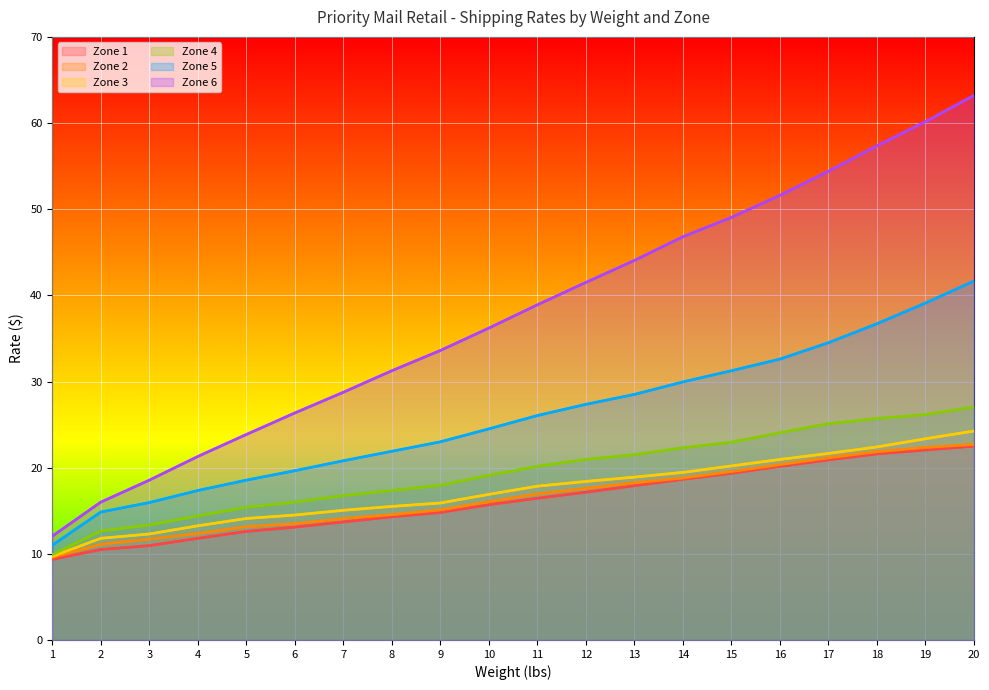

What is the lowest value of the Zone 3 series?

9.7